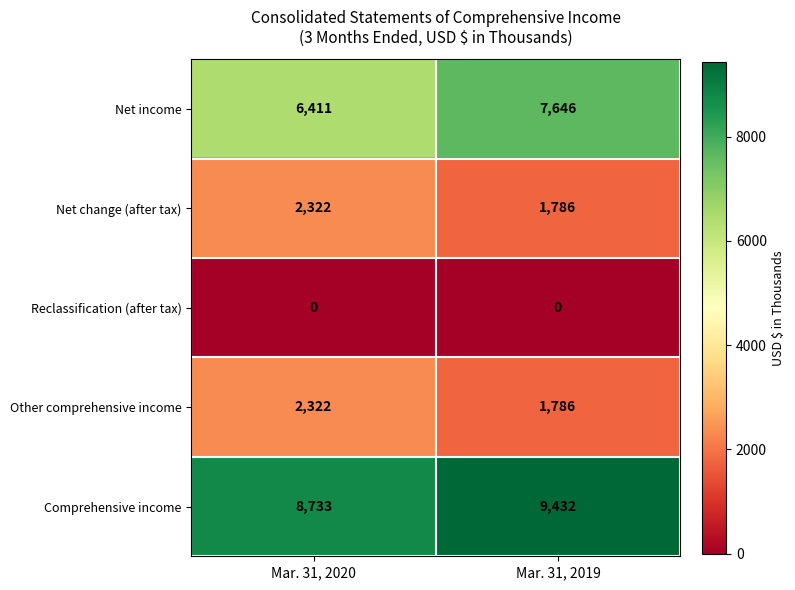

What is the spread (max minus min) of values at Mar. 31, 2020?

8733